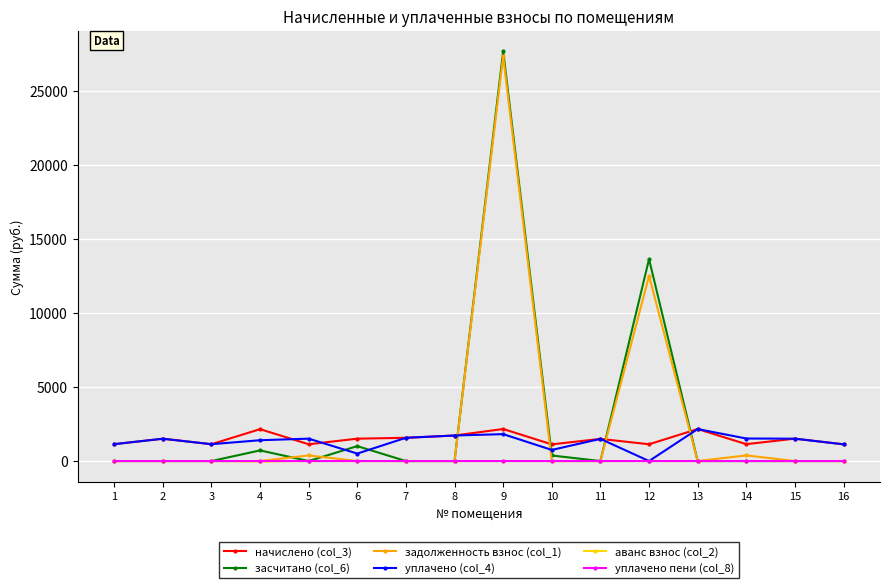

At how many categories does at least one series exceed 26042?

1